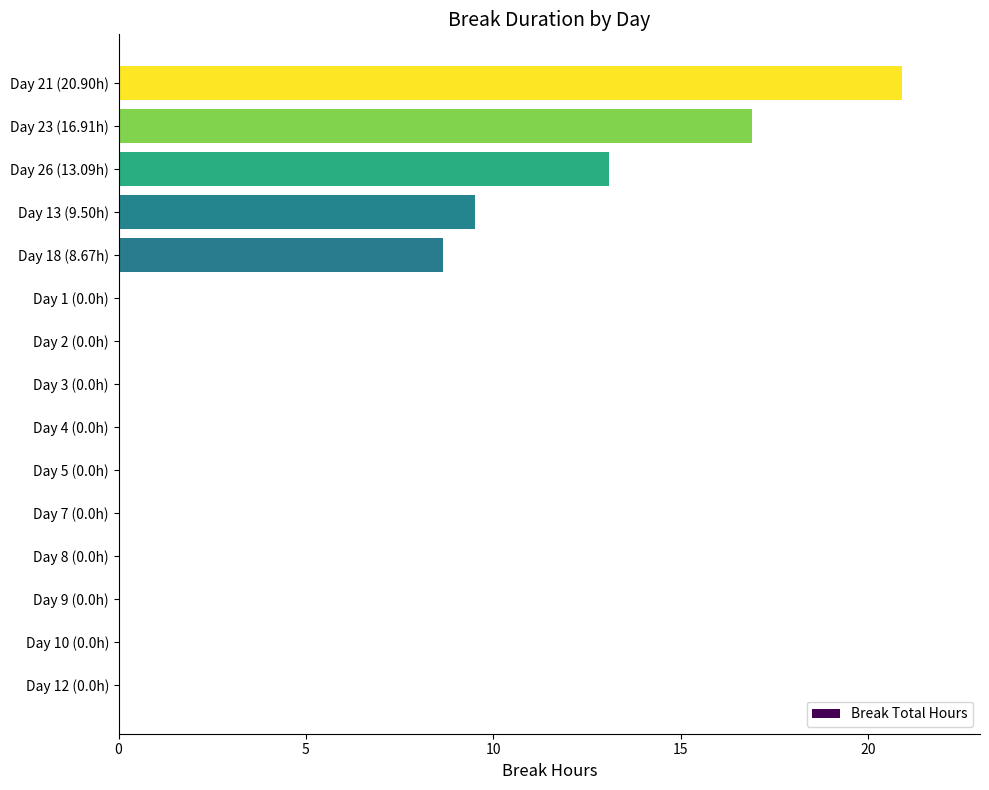

Is it true that the value at Day 2 (0.0h) is 0.0?

True